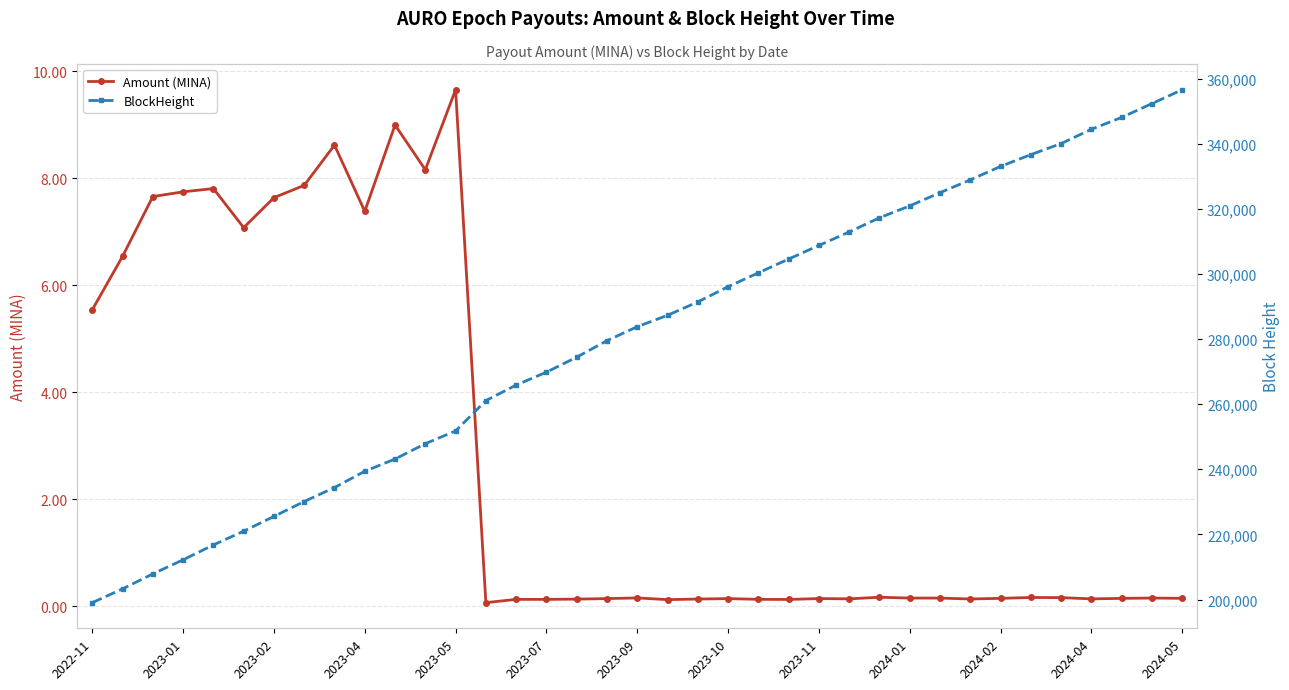

The value of Amount (MINA) at 2023-05 is 9.7. True or false?

True